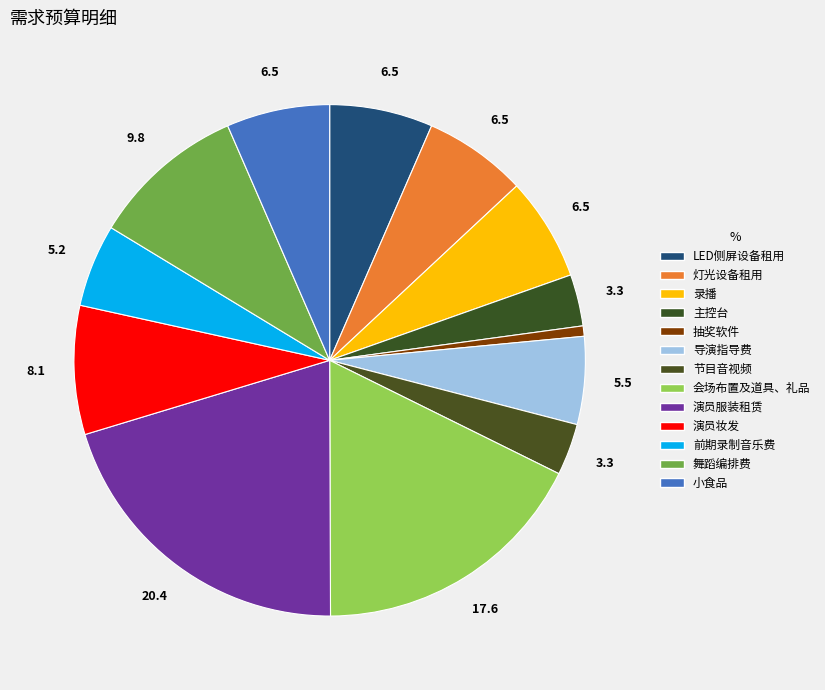

Rank the categories by value from lowest to highest.

抽奖软件, 主控台, 节目音视频, 前期录制音乐费, 导演指导费, LED侧屏设备租用, 灯光设备租用, 录播, 小食品, 演员妆发, 舞蹈编排费, 会场布置及道具、礼品, 演员服装租赁